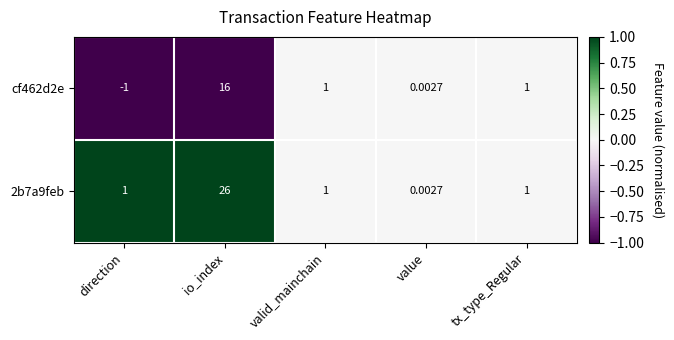

At which label does cf462d2e first exceed 1?

io_index